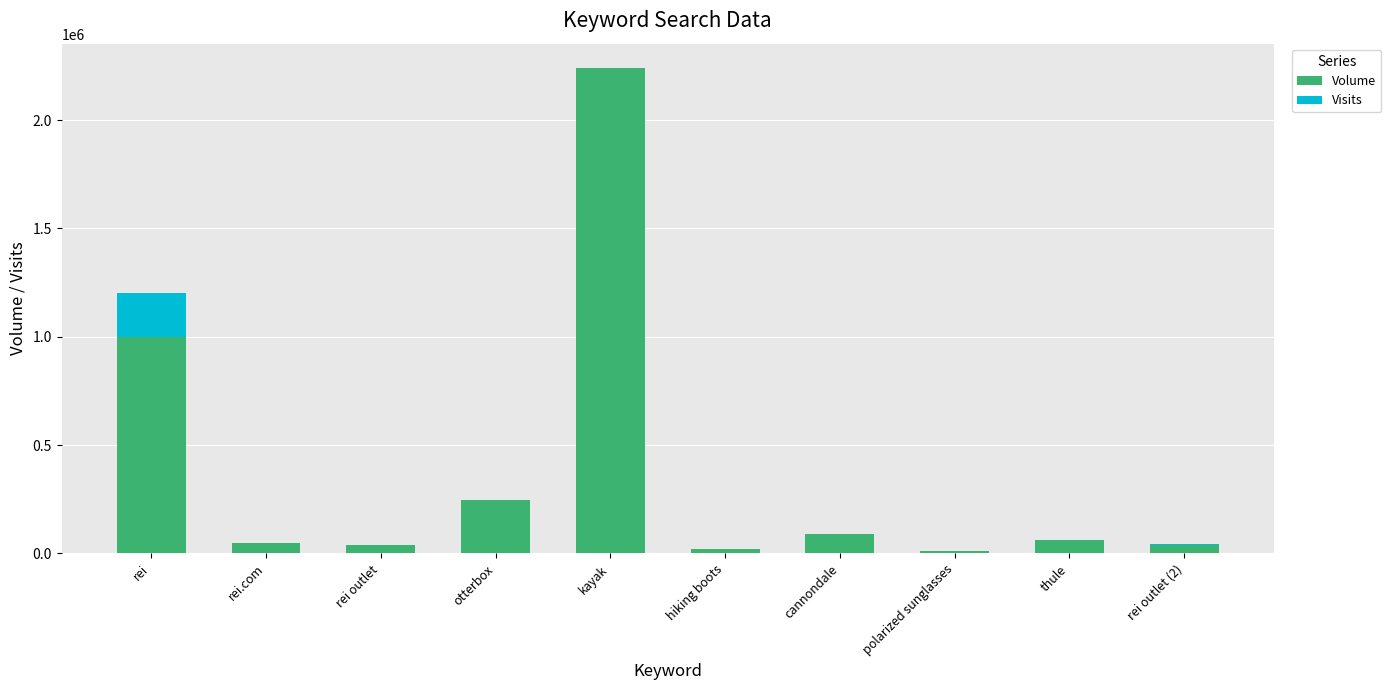

At which category is the sum across all series the highest?

kayak